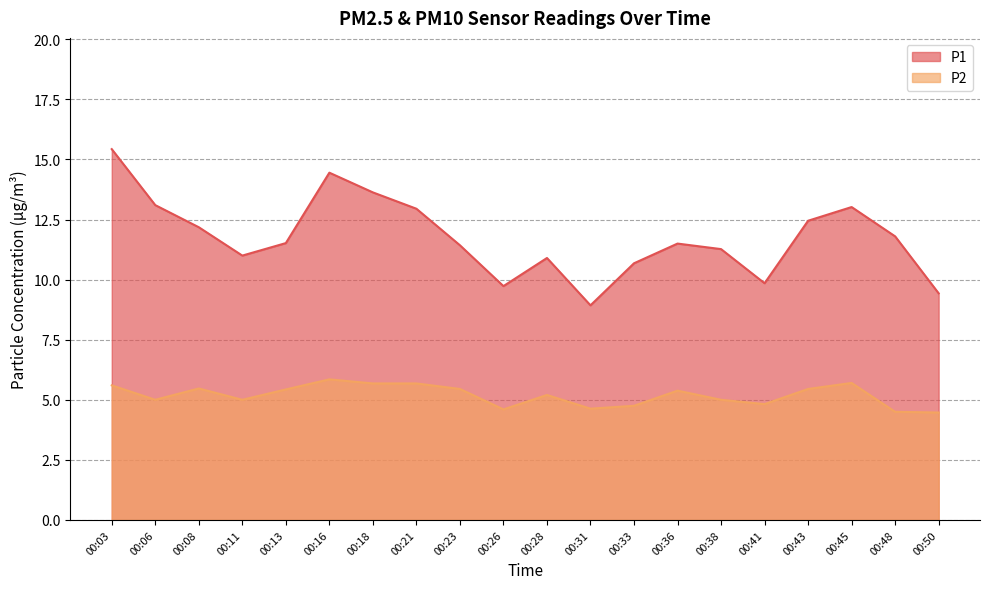

Where is the first local minimum for P1?

00:11